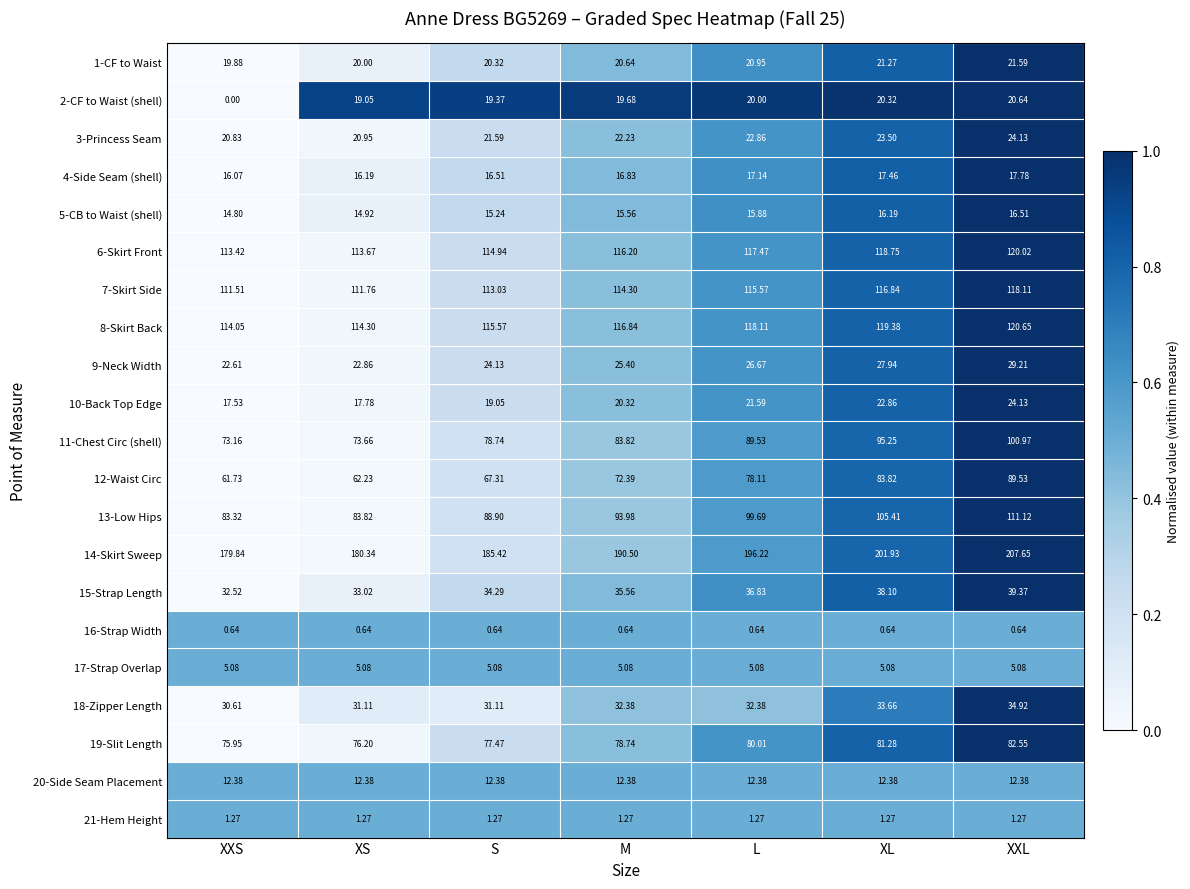

List the labels in order of 10-Back Top Edge value, smallest first.

XXS, XS, S, M, L, XL, XXL